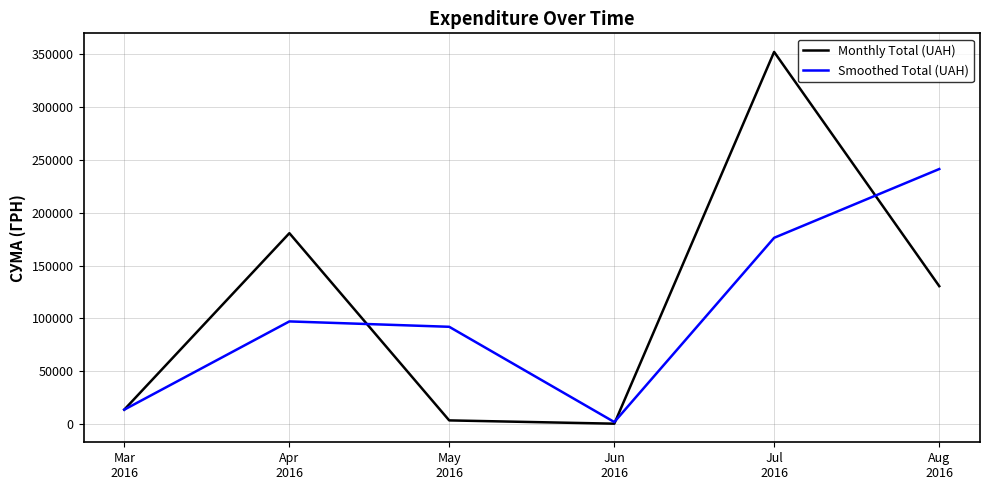

What is the difference between the highest and lowest values at Aug
2016?

110846.8